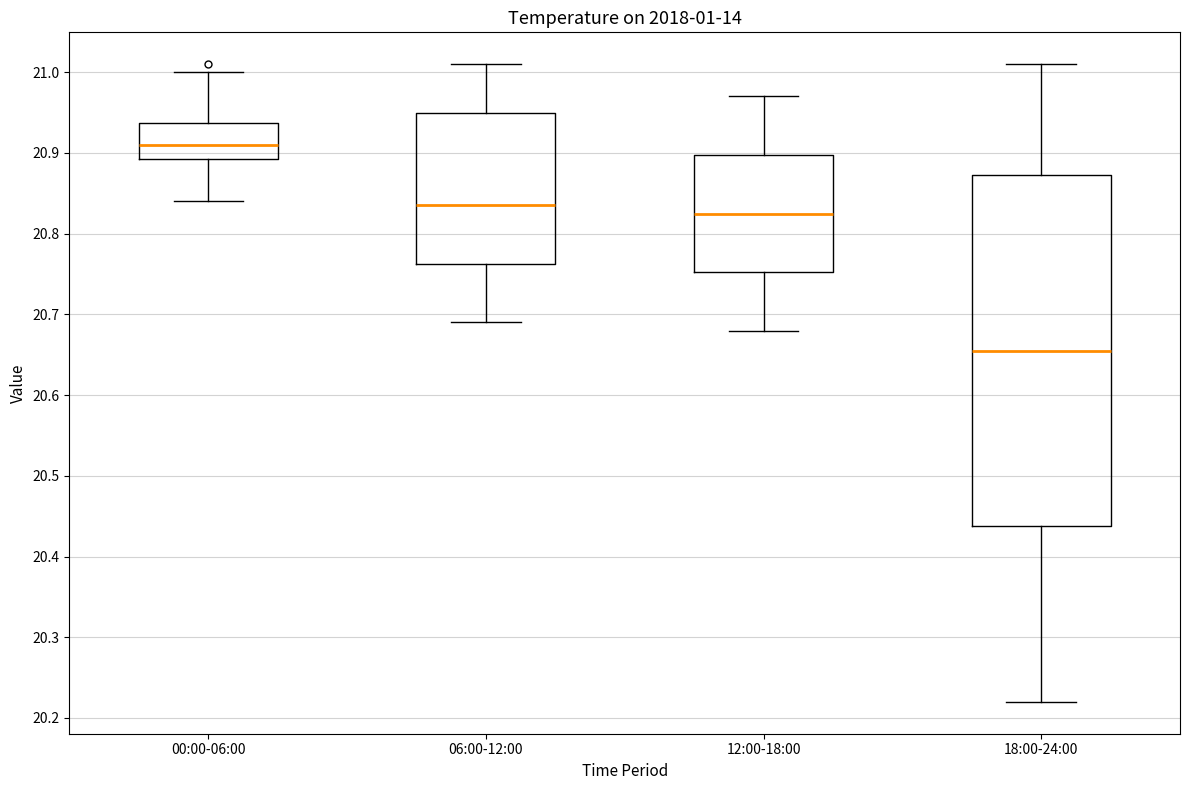

Which box has the highest median line?

00:00-06:00